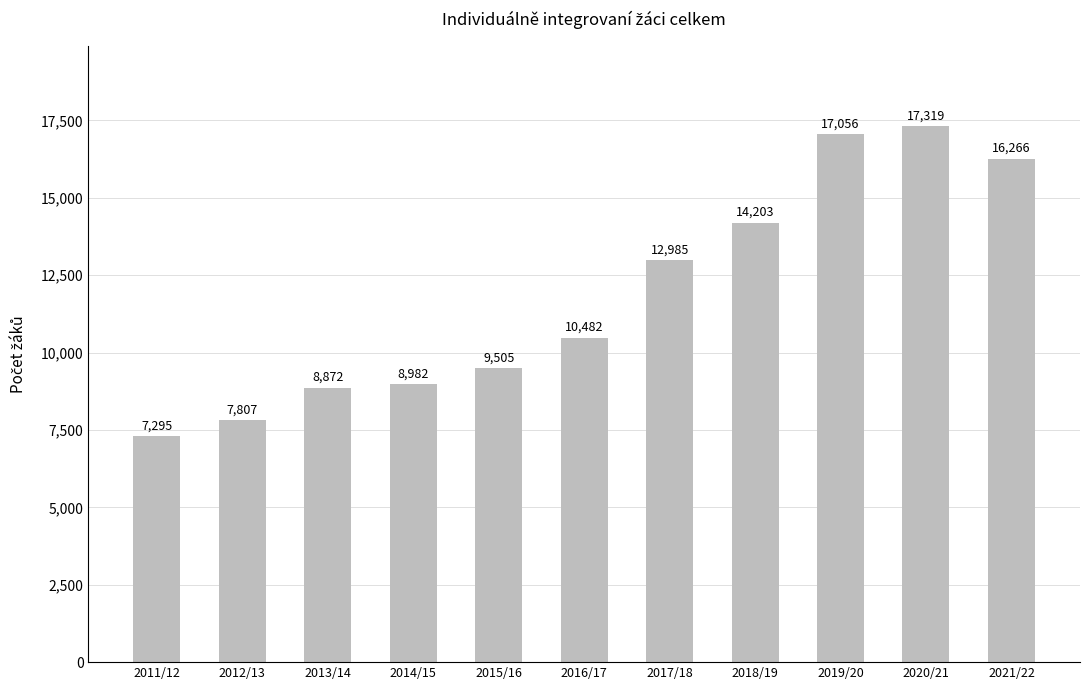

What position from the left is 2020/21?

10